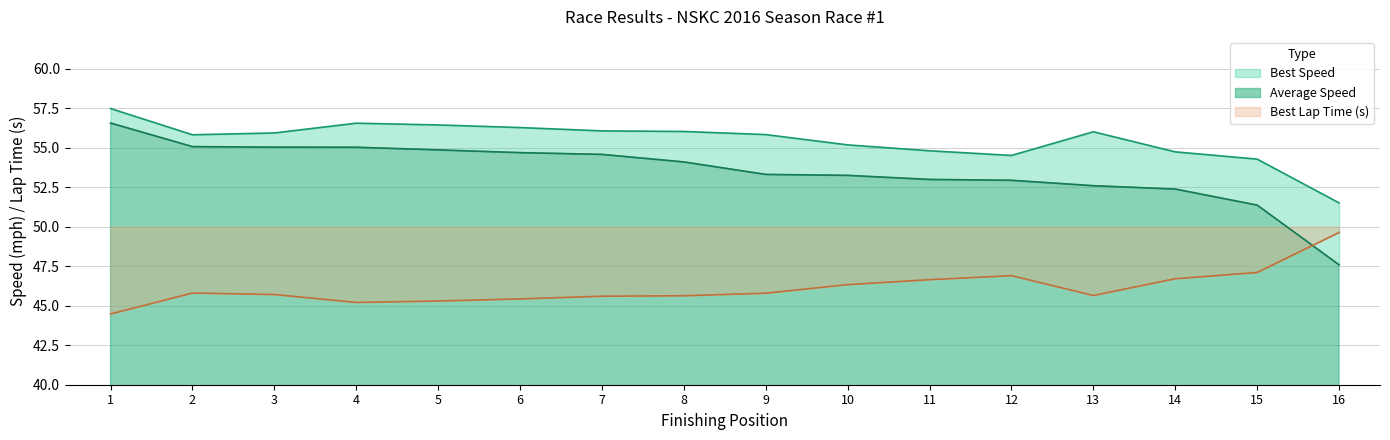

Which series has the widest spread of values?

Average Speed